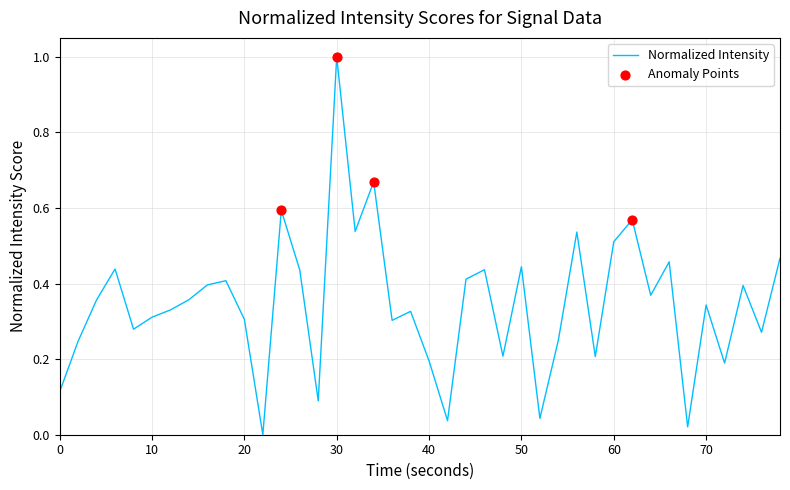

What is the difference between the maximum and minimum values?

1.0